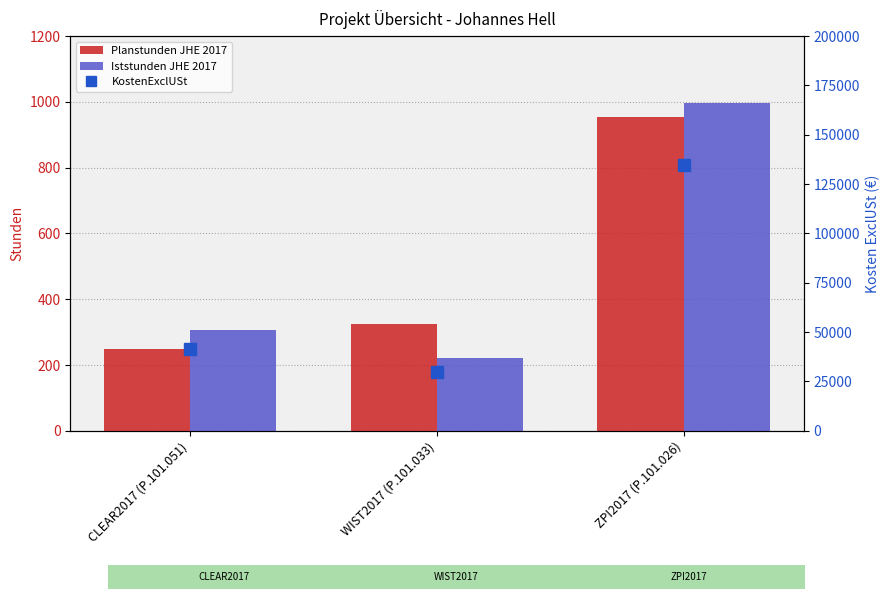

How many values in the Planstunden JHE 2017 series exceed 324?

1